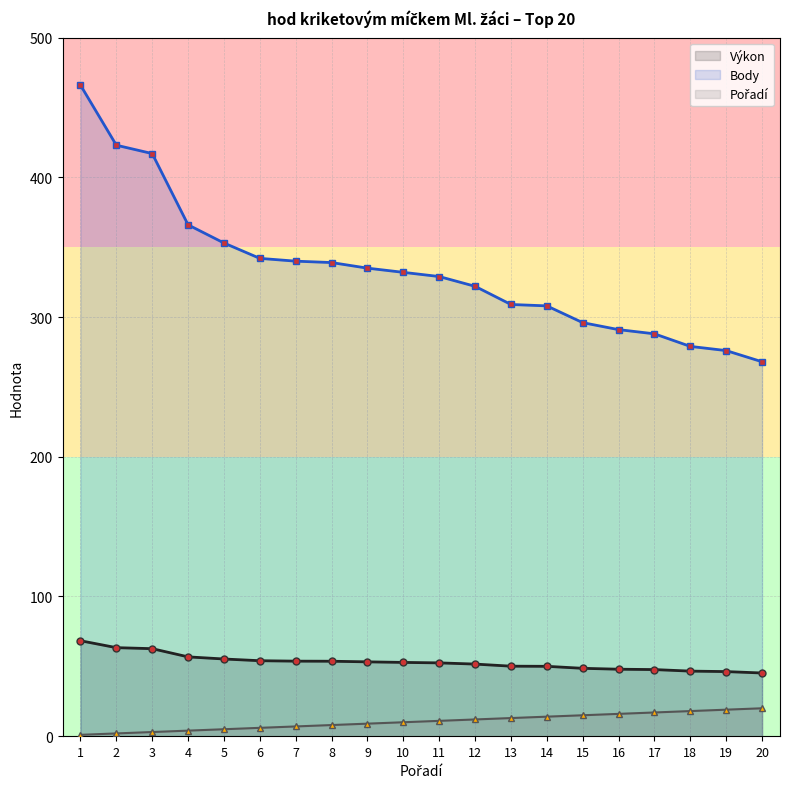

The value of Pořadí at 18 is 30.1. True or false?

False